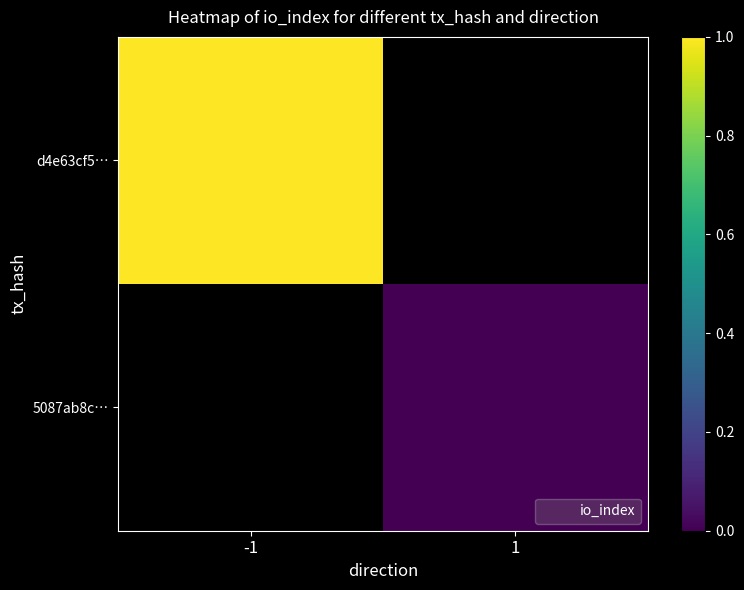

True or false: 5087ab8c… has a value of 0.0 at 1.

True